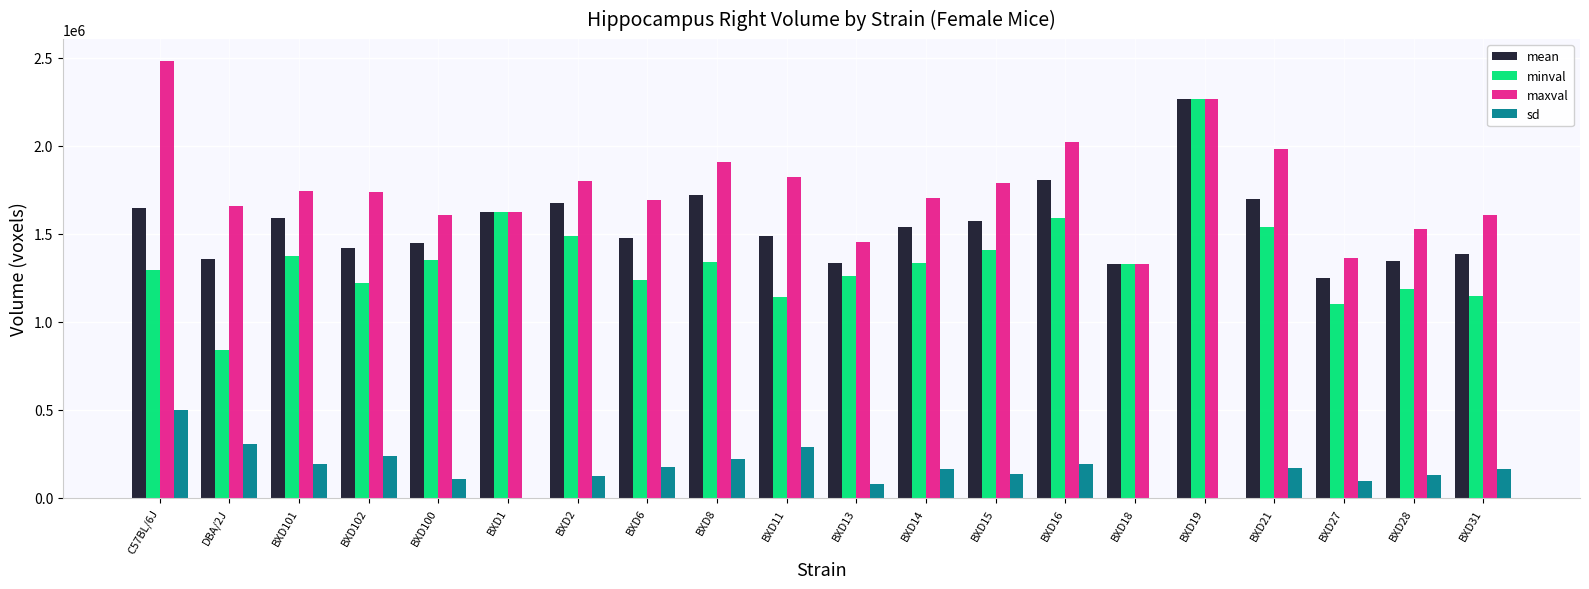

Which series has the widest spread of values?

minval